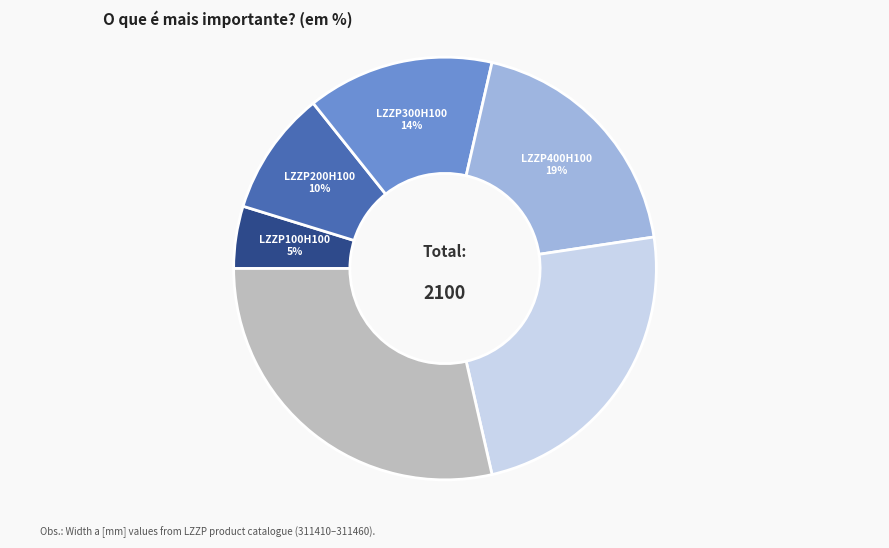

To the nearest percent, what is the difference between the largest and smallest slice percentages?

24%